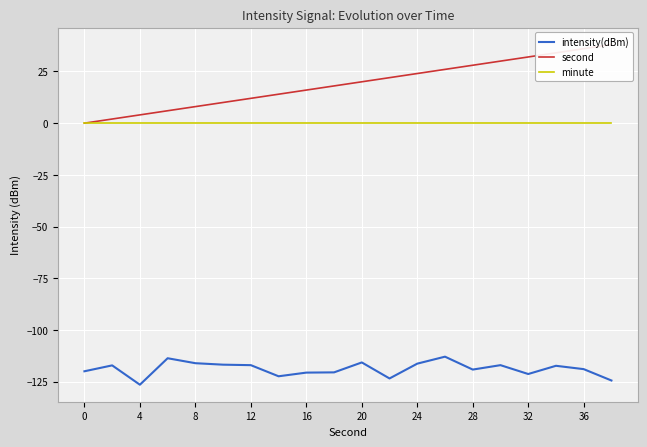

What is the lowest value of the intensity(dBm) series?

-126.5